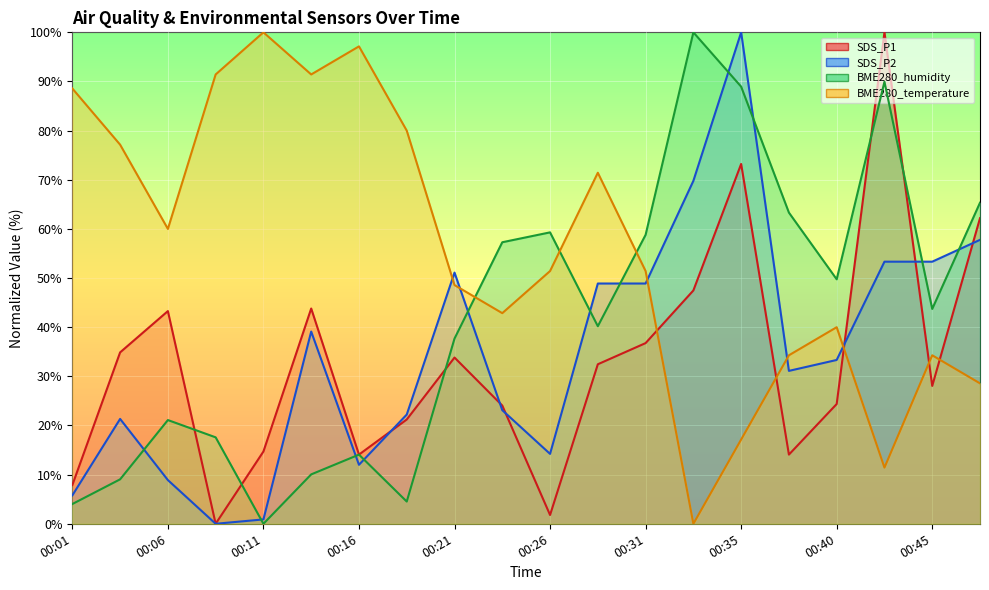

Which series has the widest spread of values?

SDS_P1